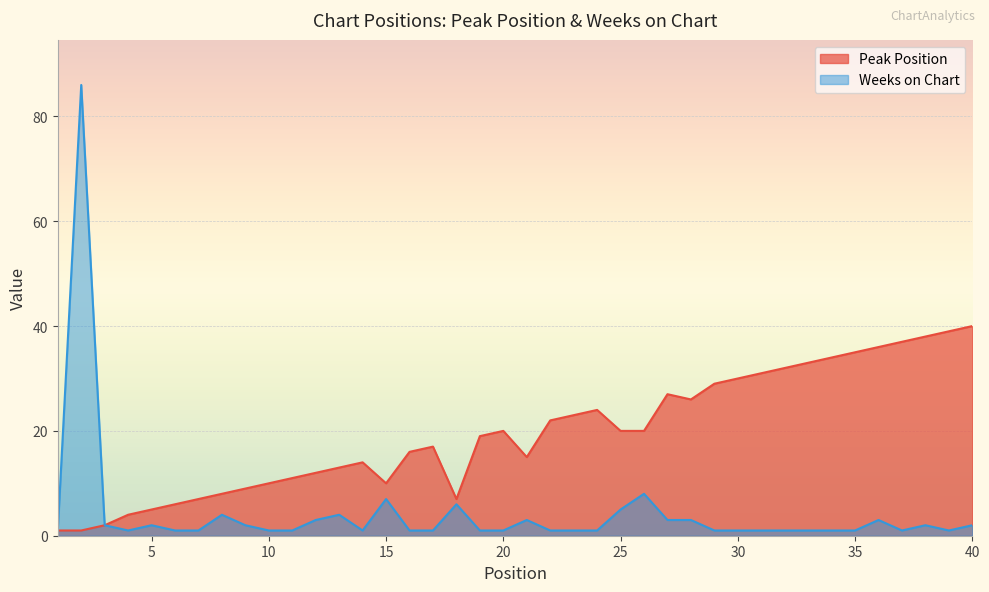

List the series in order of their overall mean, lowest first.

Weeks on Chart, Peak Position